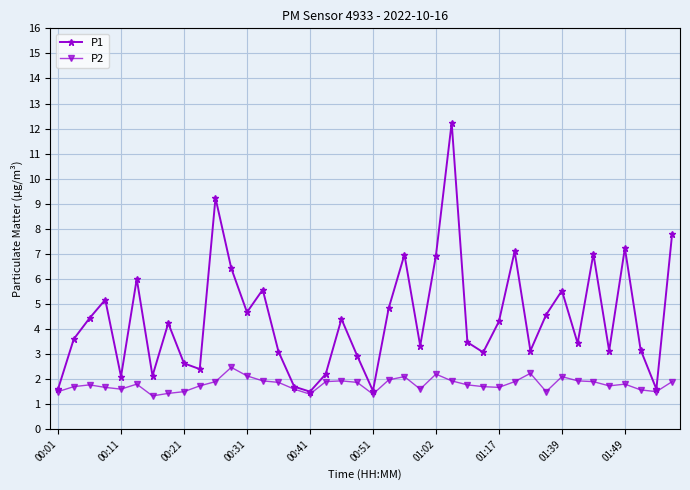

Does the chart have visible grid lines?

Yes